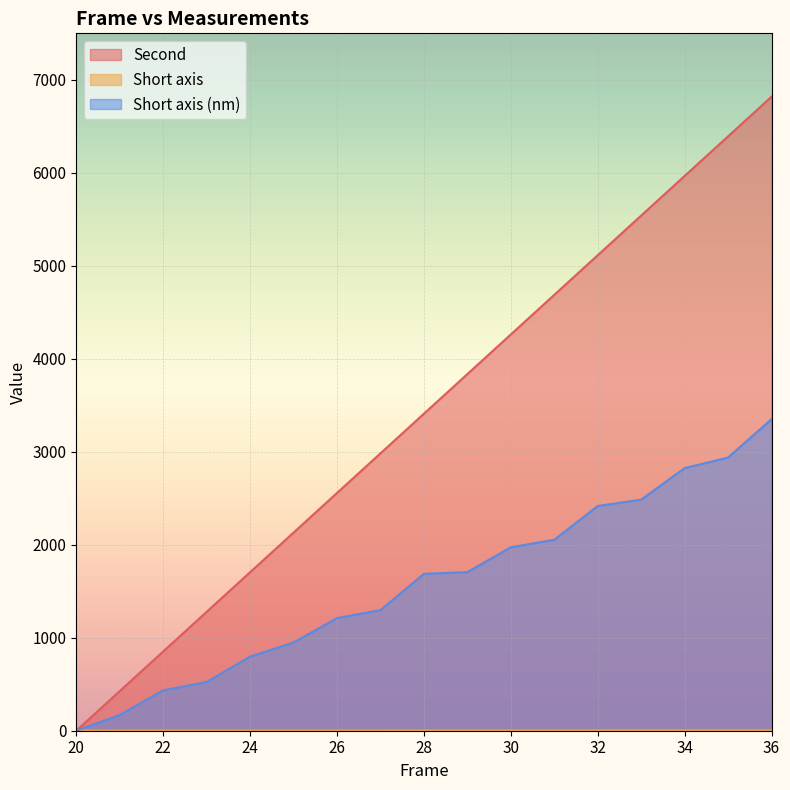

Rank the series at 24 from lowest to highest value.

Short axis, Short axis (nm), Second